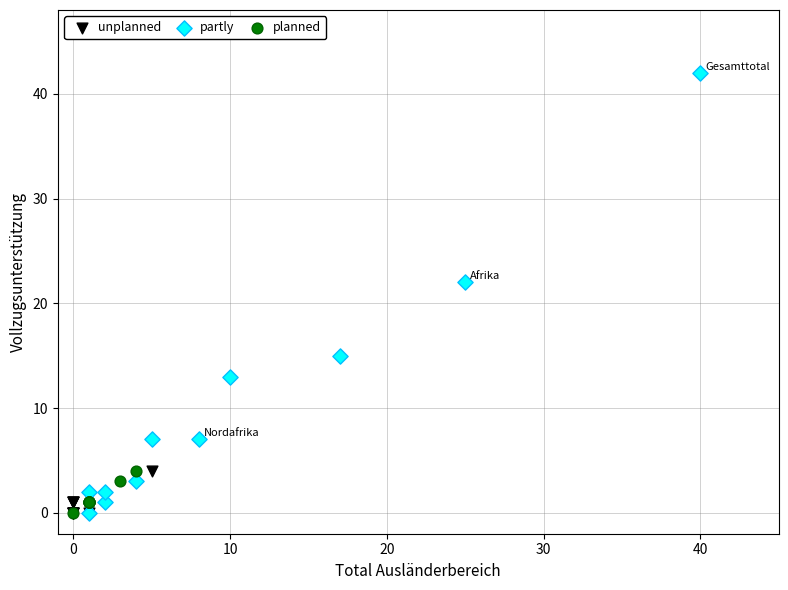

What are all the series names shown in the legend?

unplanned, partly, planned